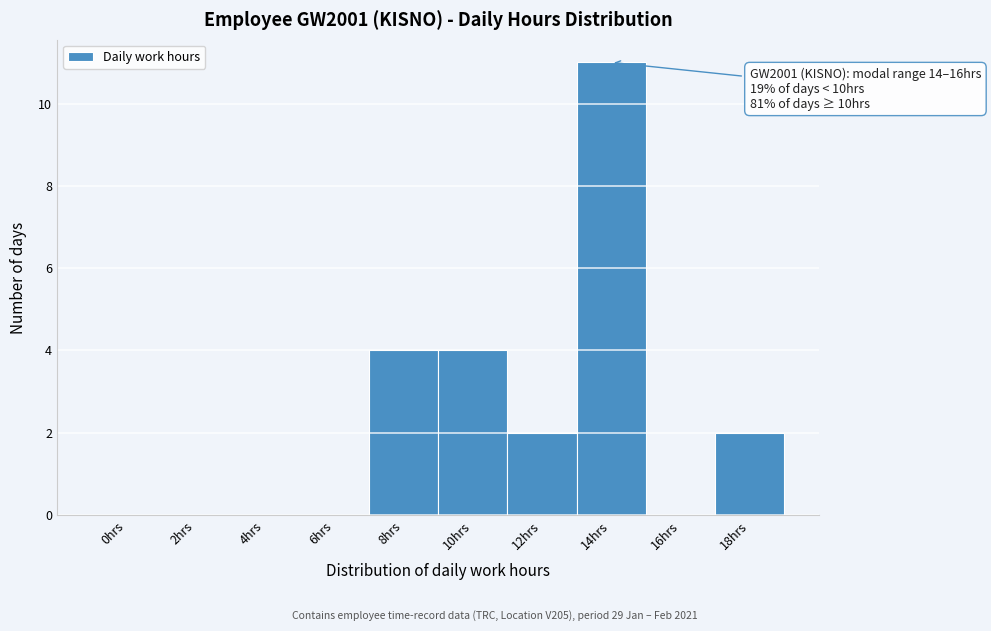

Reading right to left, what are all the values shown in this chart?

18hrs=2	16hrs=0	14hrs=11	12hrs=2	10hrs=4	8hrs=4	6hrs=0	4hrs=0	2hrs=0	0hrs=0